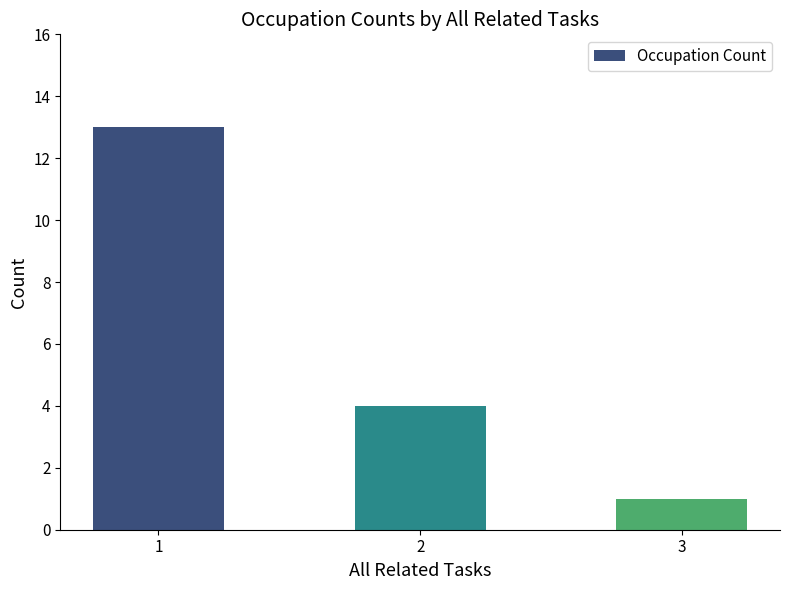

Between 3 and 1, which is larger?

1